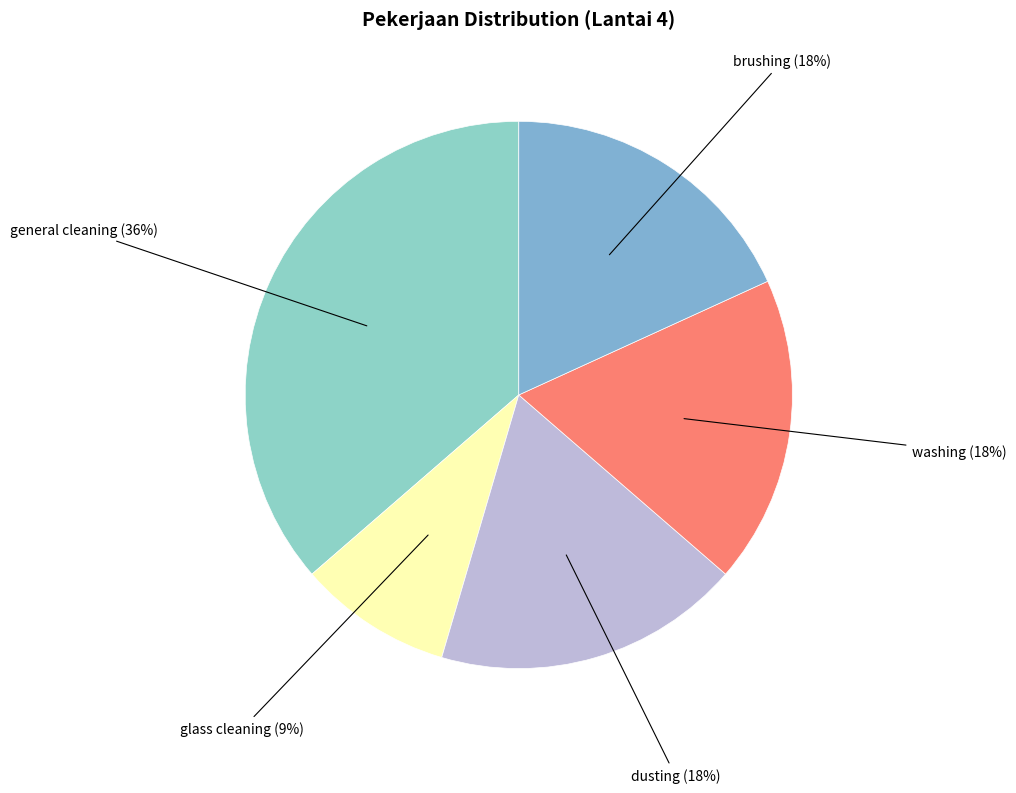

The glass cleaning slice represents 9% of the pie. True or false?

True